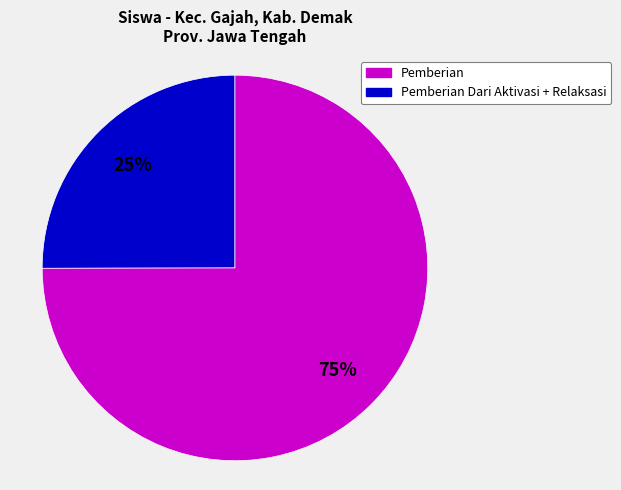

Is there any slice that represents more than half of the pie?

Yes